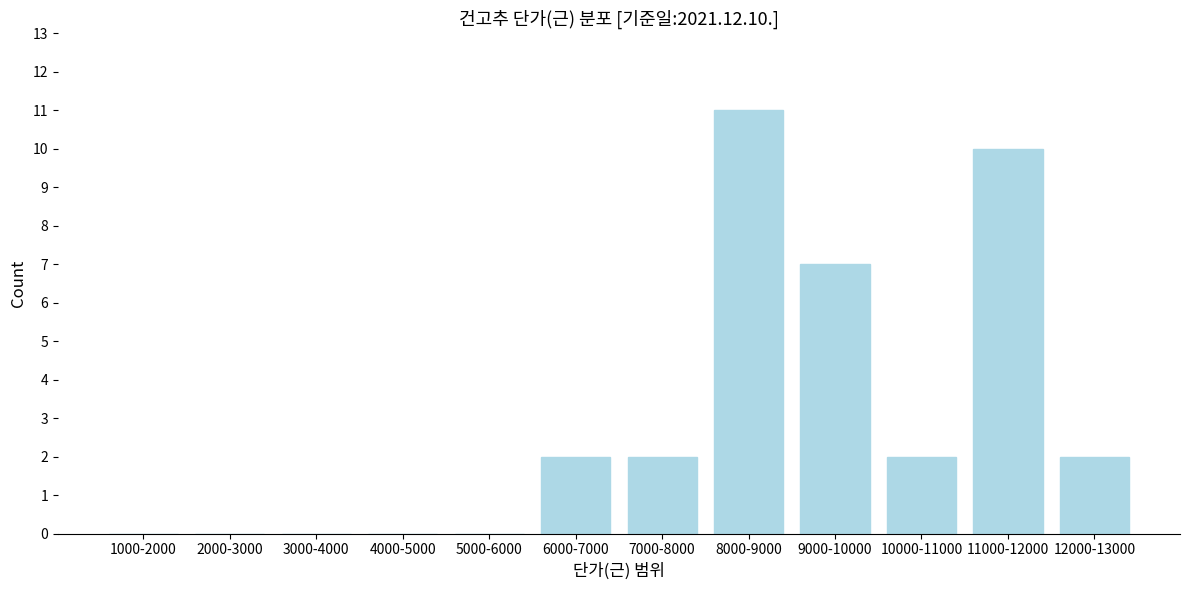

Reading left to right, transcribe all the data shown in this chart.

1000-2000=0	2000-3000=0	3000-4000=0	4000-5000=0	5000-6000=0	6000-7000=2	7000-8000=2	8000-9000=11	9000-10000=7	10000-11000=2	11000-12000=10	12000-13000=2